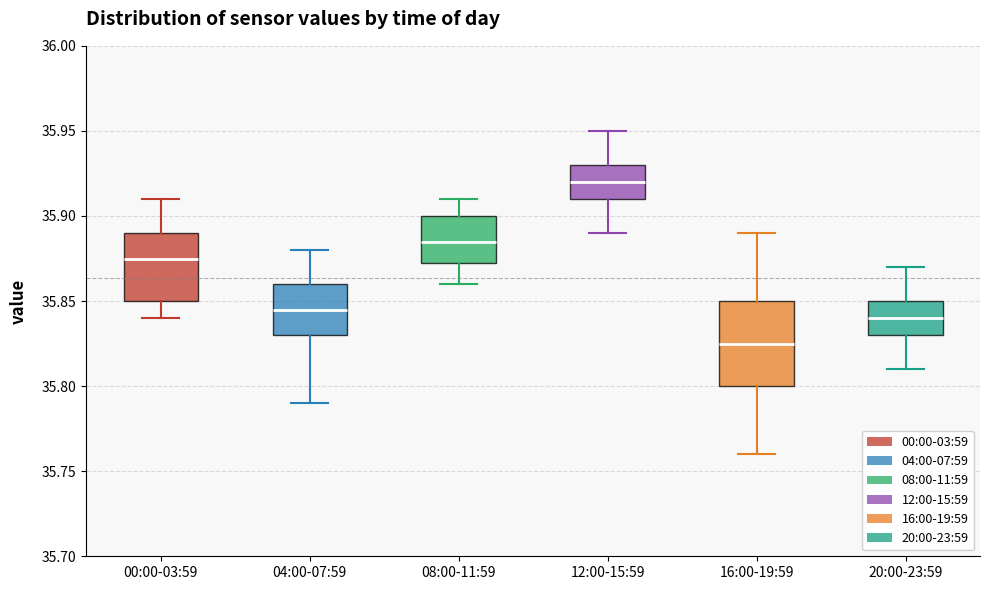

Reading left to right, transcribe this box plot: for each box, give where its median line is, the range the box spans, and where its two whiskers end, as read against the y-axis. The values are not printed on the chart, so give them approximately, as read against the axis.

00:00-03:59: median 35.875, box 35.850 to 35.890, whiskers 35.840 to 35.910
04:00-07:59: median 35.845, box 35.830 to 35.860, whiskers 35.790 to 35.880
08:00-11:59: median 35.885, box 35.875 to 35.900, whiskers 35.860 to 35.910
12:00-15:59: median 35.920, box 35.910 to 35.930, whiskers 35.890 to 35.950
16:00-19:59: median 35.825, box 35.800 to 35.850, whiskers 35.760 to 35.890
20:00-23:59: median 35.840, box 35.830 to 35.850, whiskers 35.810 to 35.870